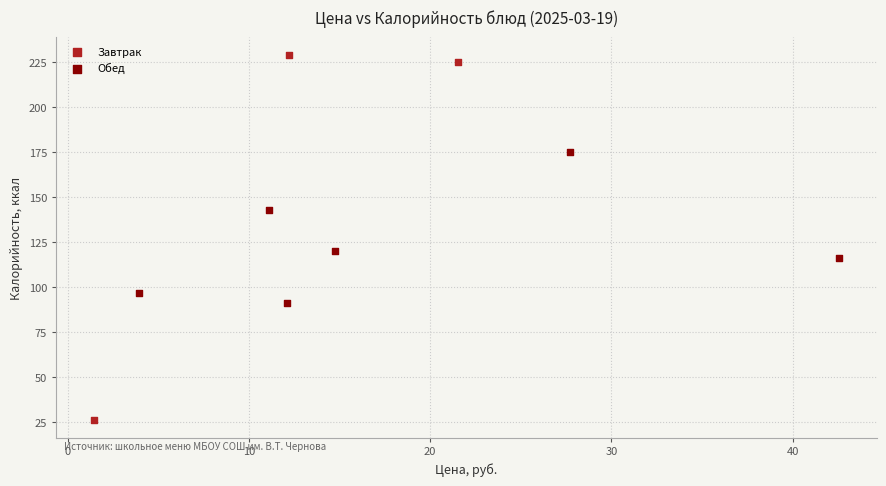

Which series contains the highest Y value?

Завтрак